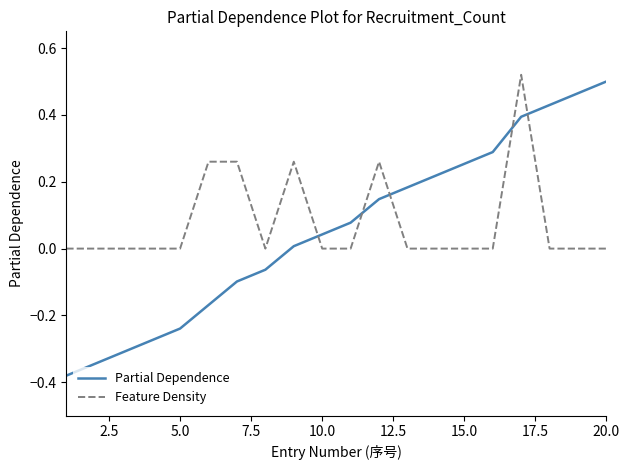

Which series ends up on top after the final intersection of Partial Dependence and Feature Density?

Partial Dependence